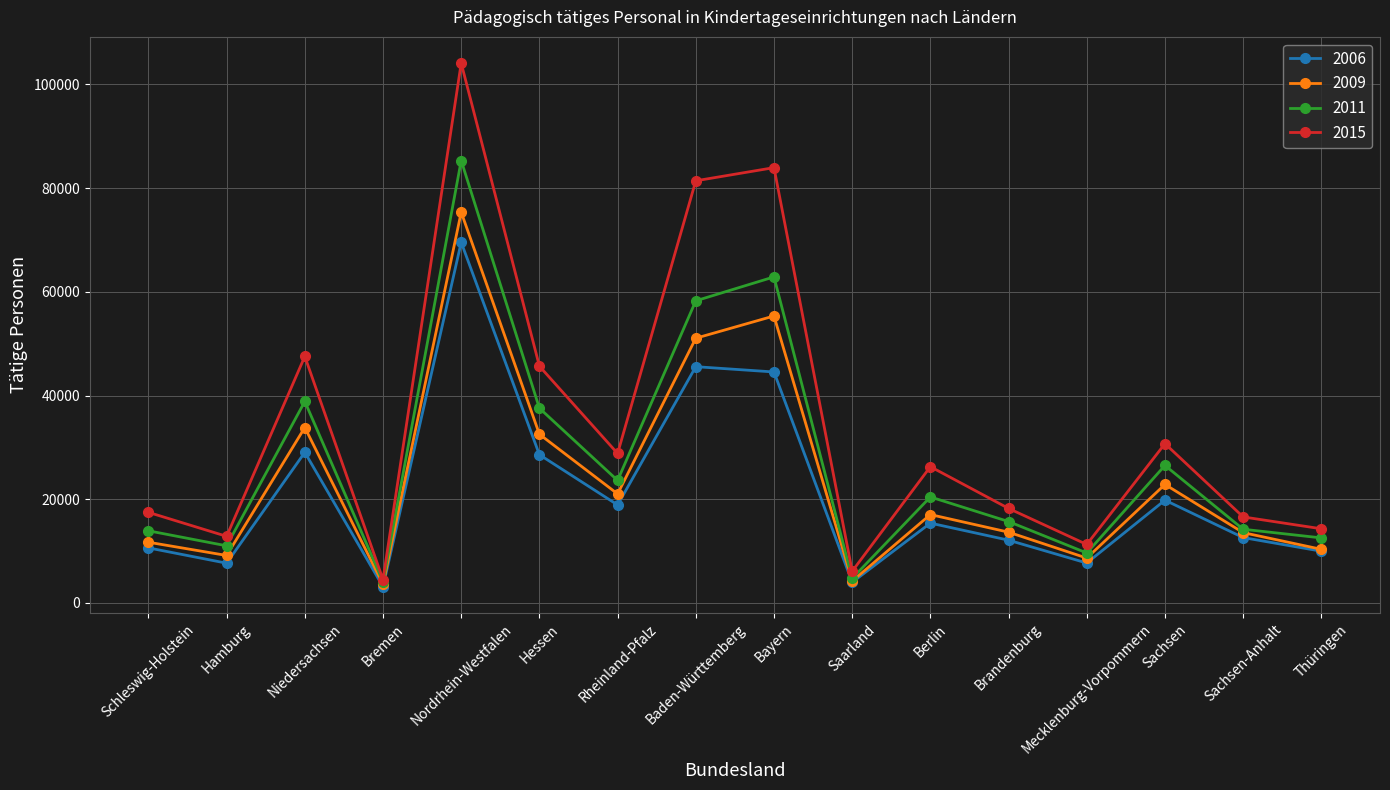

At which label does 2011 reach its peak?

Nordrhein-Westfalen